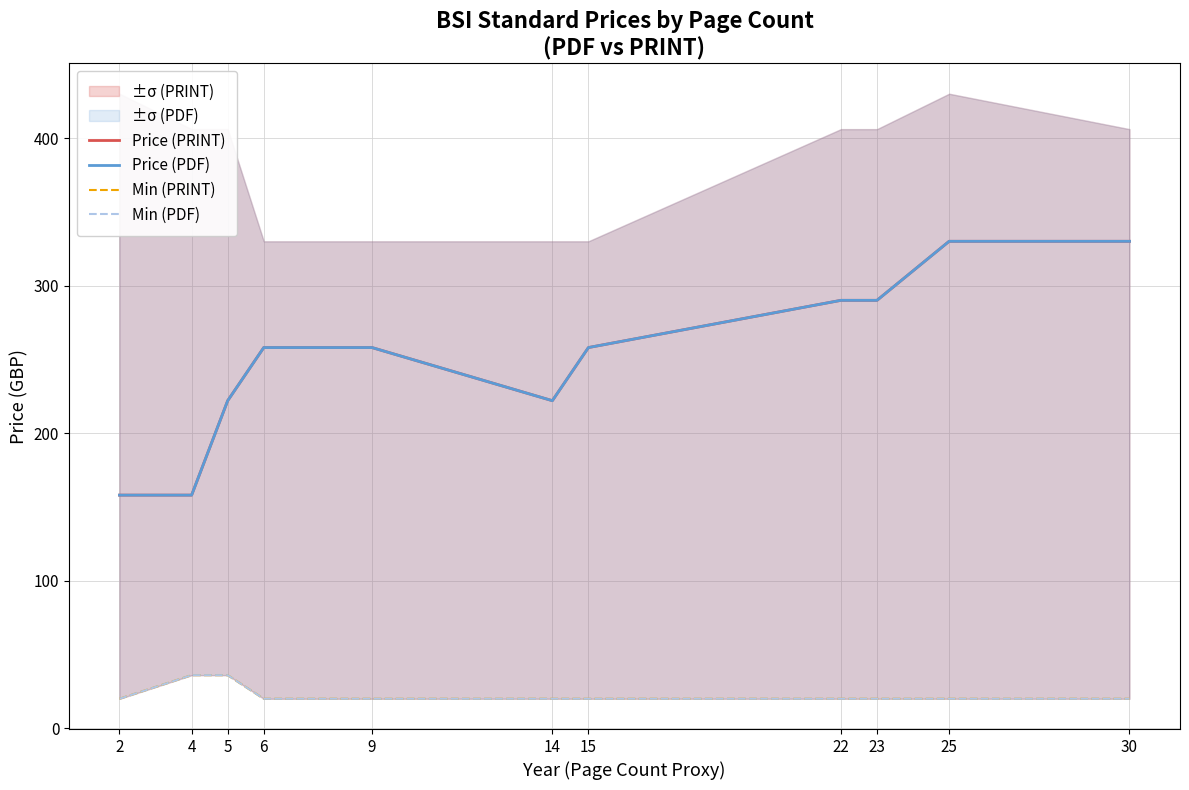

At which category does Price (PDF) reach its first local valley?

14